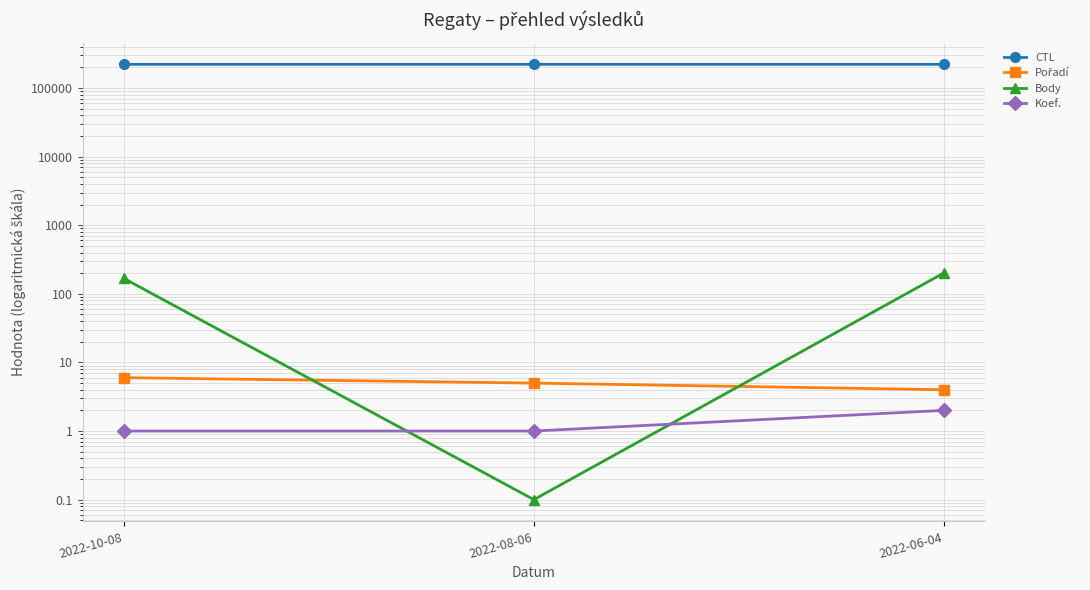

Reading left to right, what are all the values shown in this chart?

CTL: 2022-10-08=221716.0	2022-08-06=221711.0	2022-06-04=221708.0
Pořadí: 2022-10-08=6.0	2022-08-06=5.0	2022-06-04=4.0
Body: 2022-10-08=168.0	2022-08-06=0.1	2022-06-04=202.0
Koef.: 2022-10-08=1.0	2022-08-06=1.0	2022-06-04=2.0